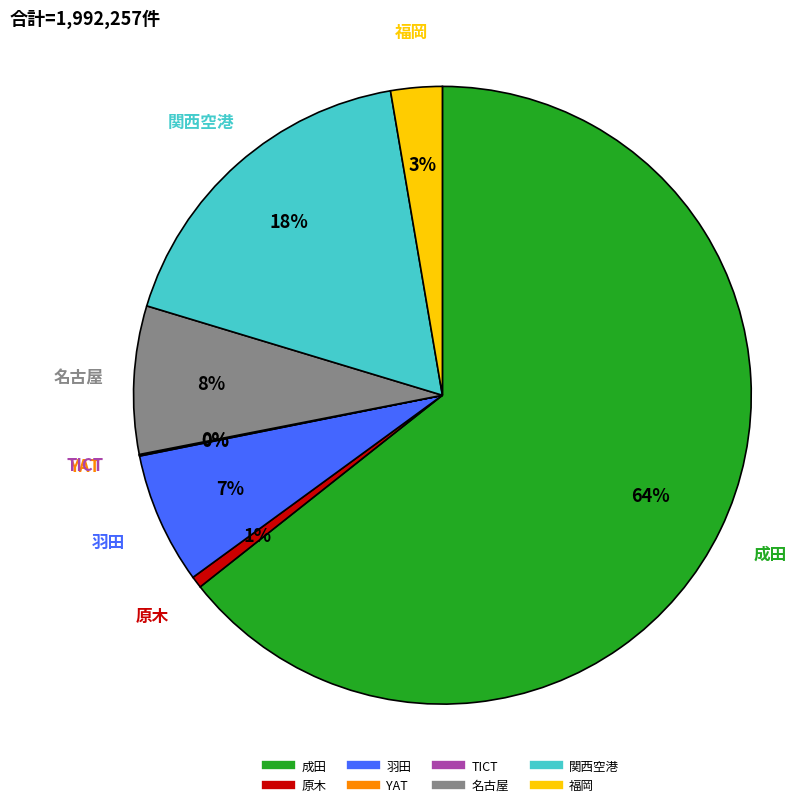

The 羽田 slice represents 1% of the pie. True or false?

False